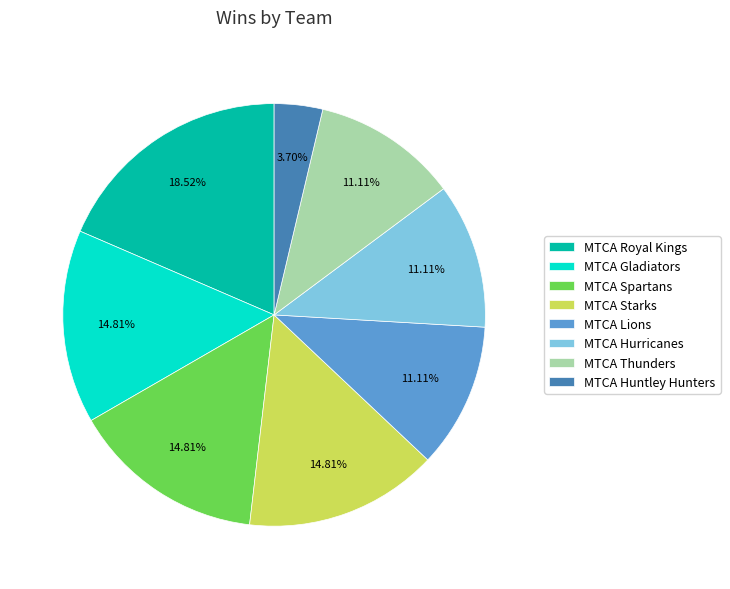

What is the ratio of the value at MTCA Lions to the value at MTCA Royal Kings?

0.6